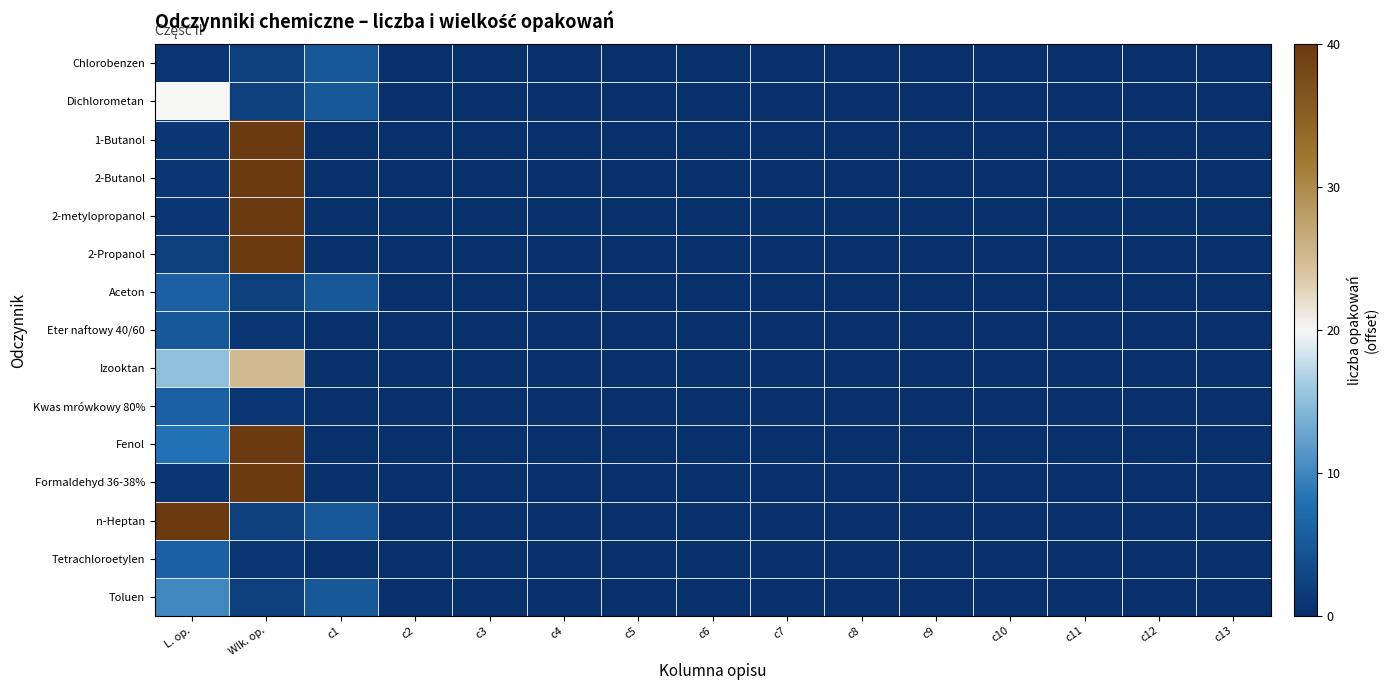

At which category is the sum across all series the highest?

Wlk. op.